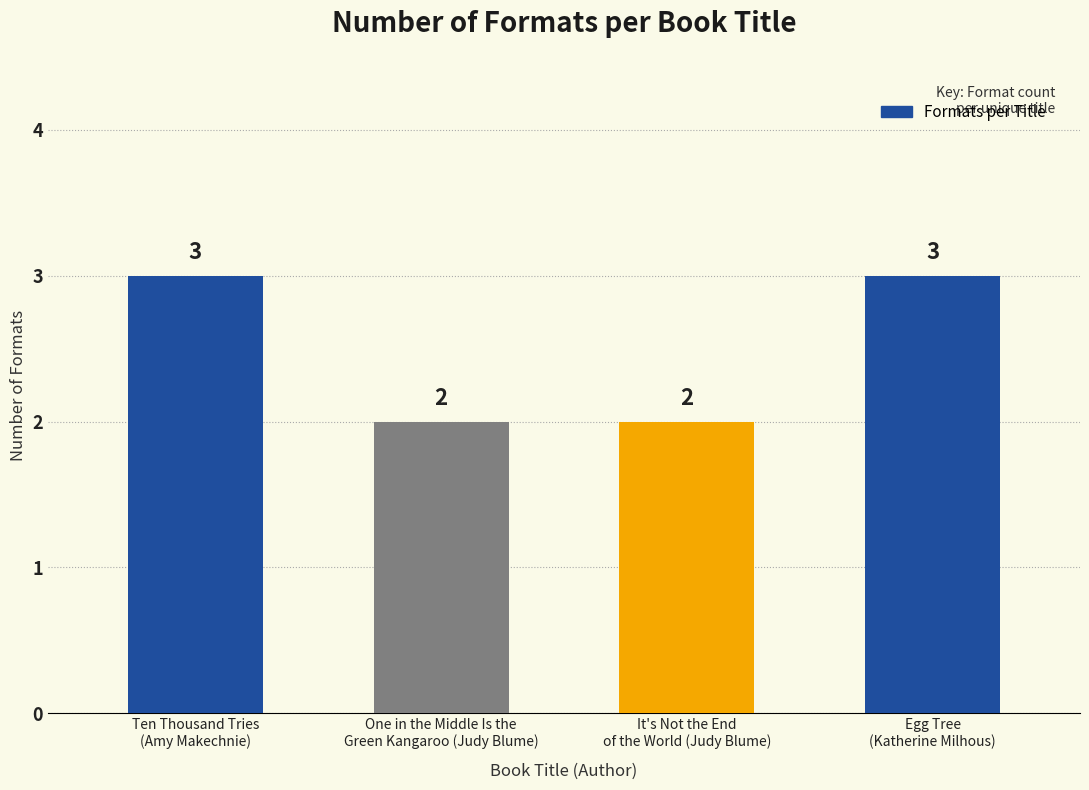

Reading left to right, extract all data points from this chart.

3	2	2	3